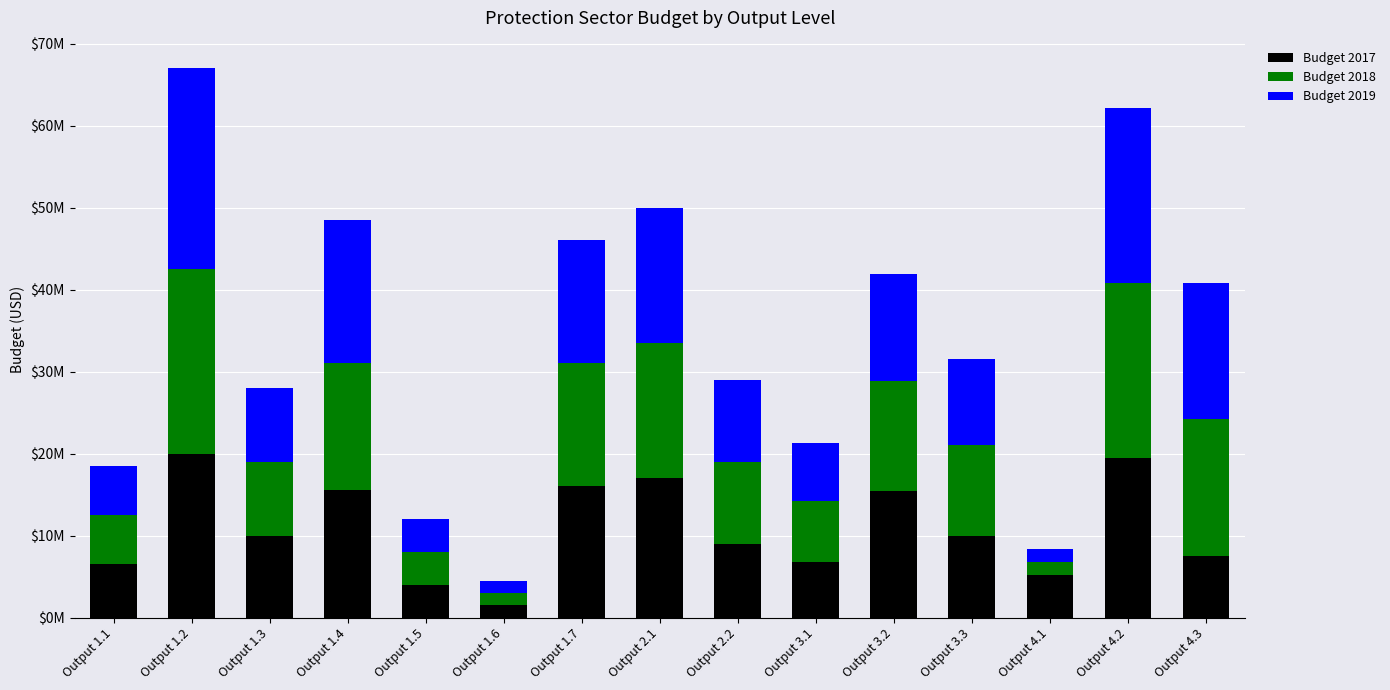

Where does the Budget 2017 series first go above 10000000?

Output 1.2